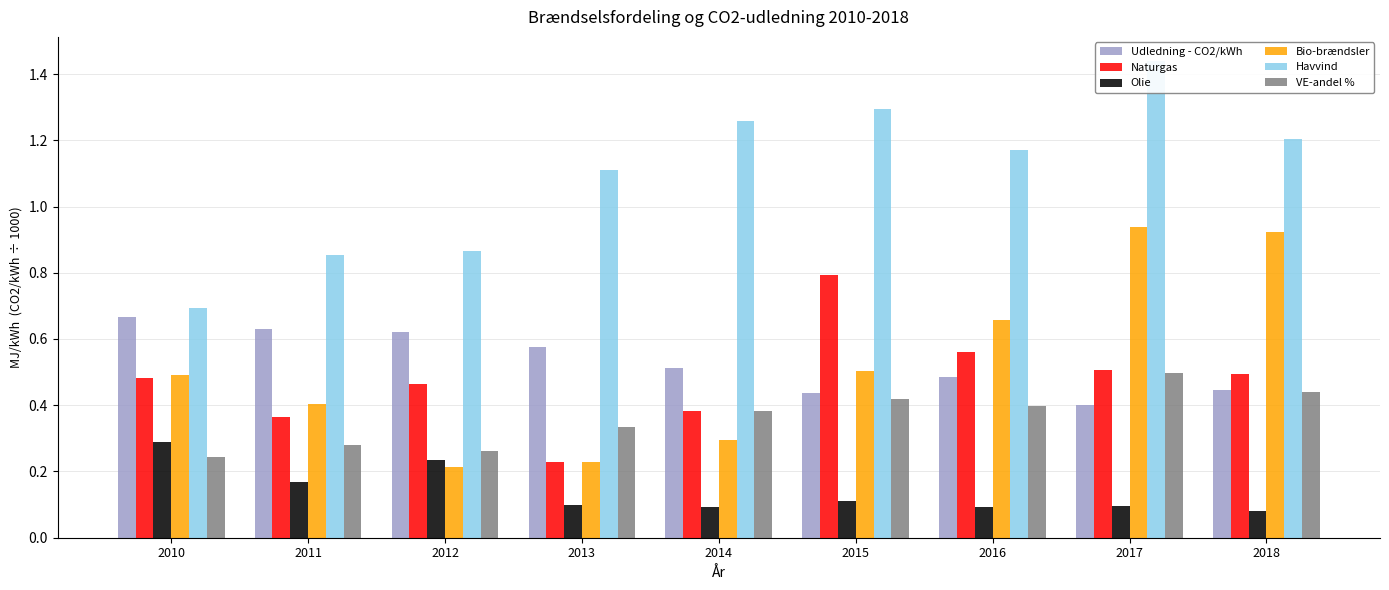

What is the difference between the second highest and minimum values in the Bio-brændsler series?

0.7